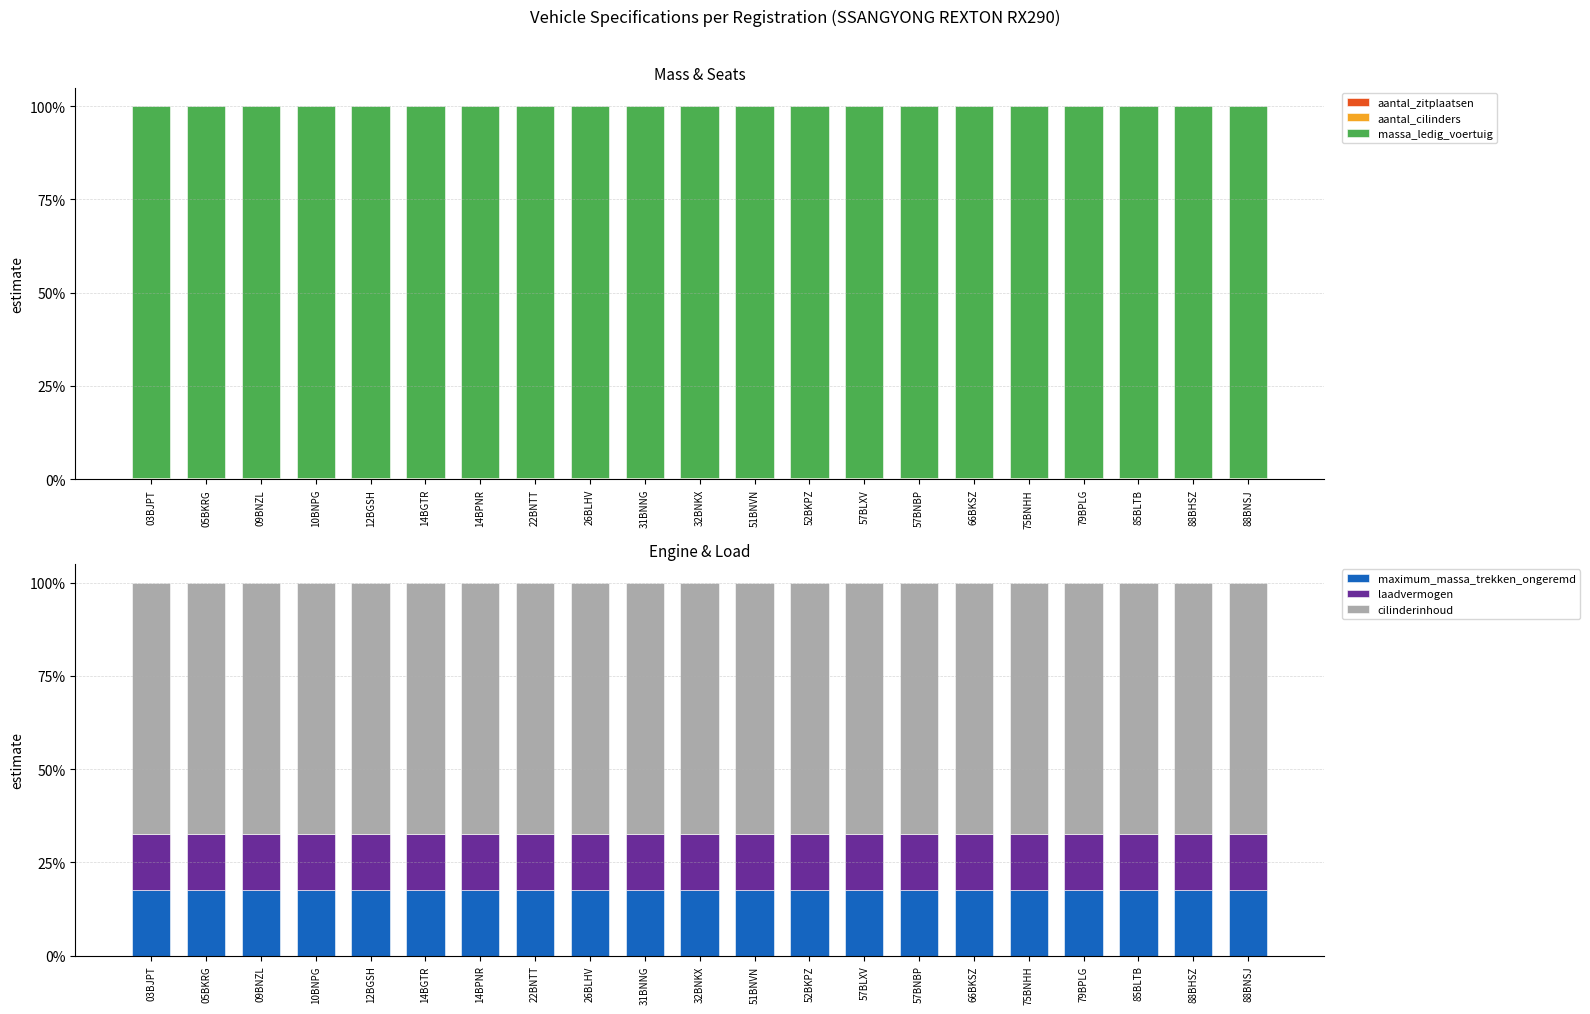

True or false: massa_ledig_voertuig has a value of 54.2 at 10BNPG.

False